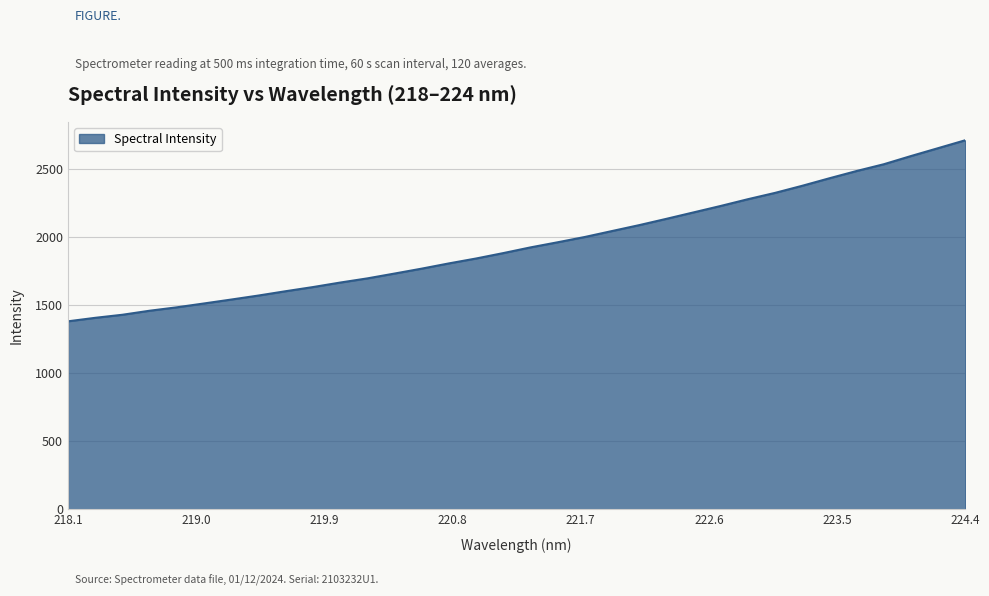

What is the minimum value shown in the chart?

1381.0